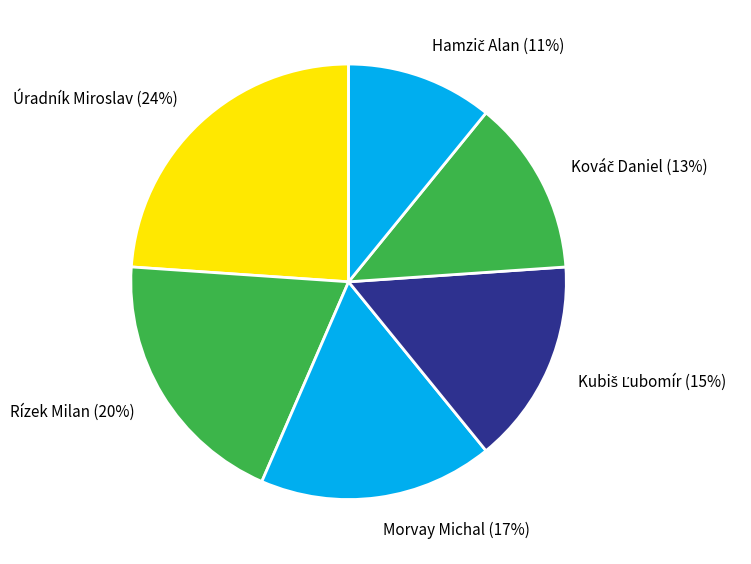

What is the largest slice in the pie chart?

Úradník Miroslav